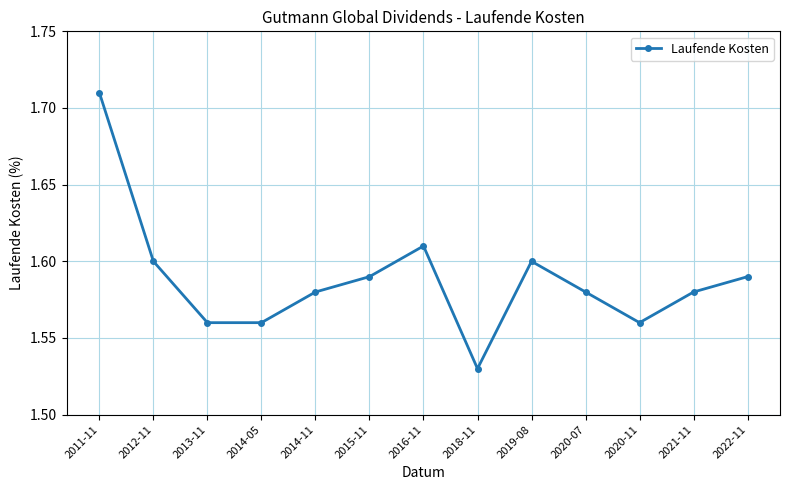

What is the label of the 11th point from the left?

2020-11